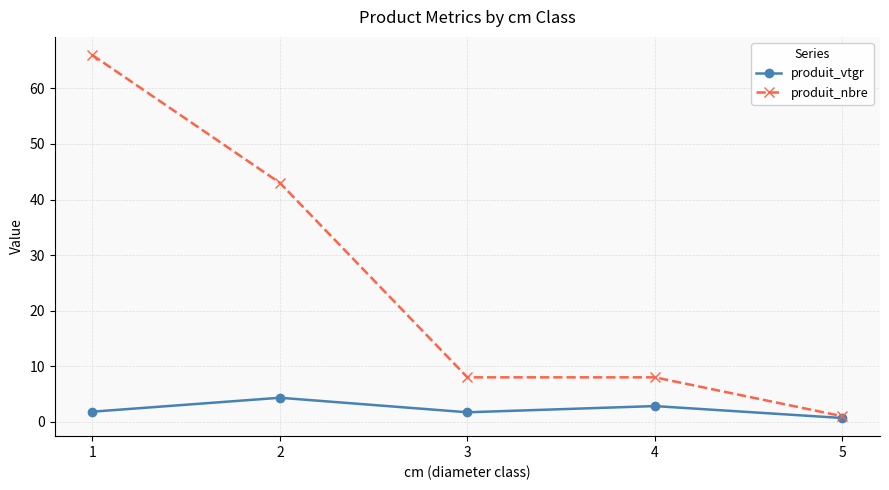

What value does the produit_nbre series have at 3?

8.0